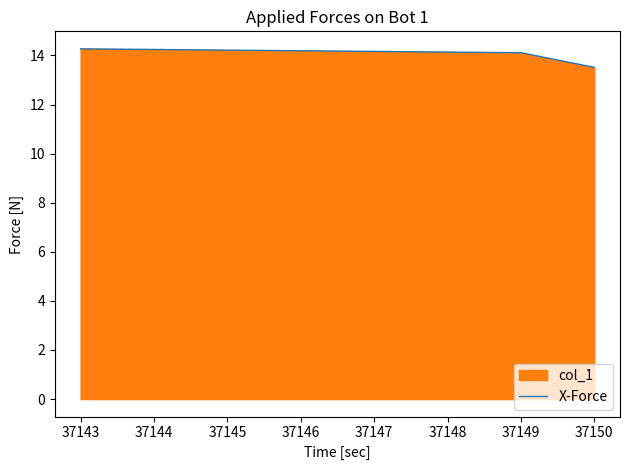

Reading right to left, transcribe all the data shown in this chart.

13.5	14.1	14.3